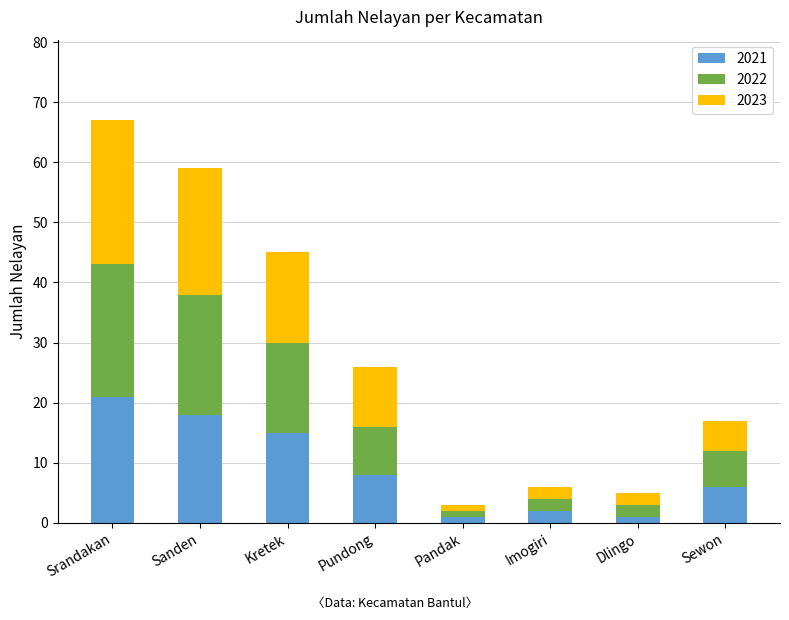

What value does the 2021 series have at Sanden, to the nearest 10?

20